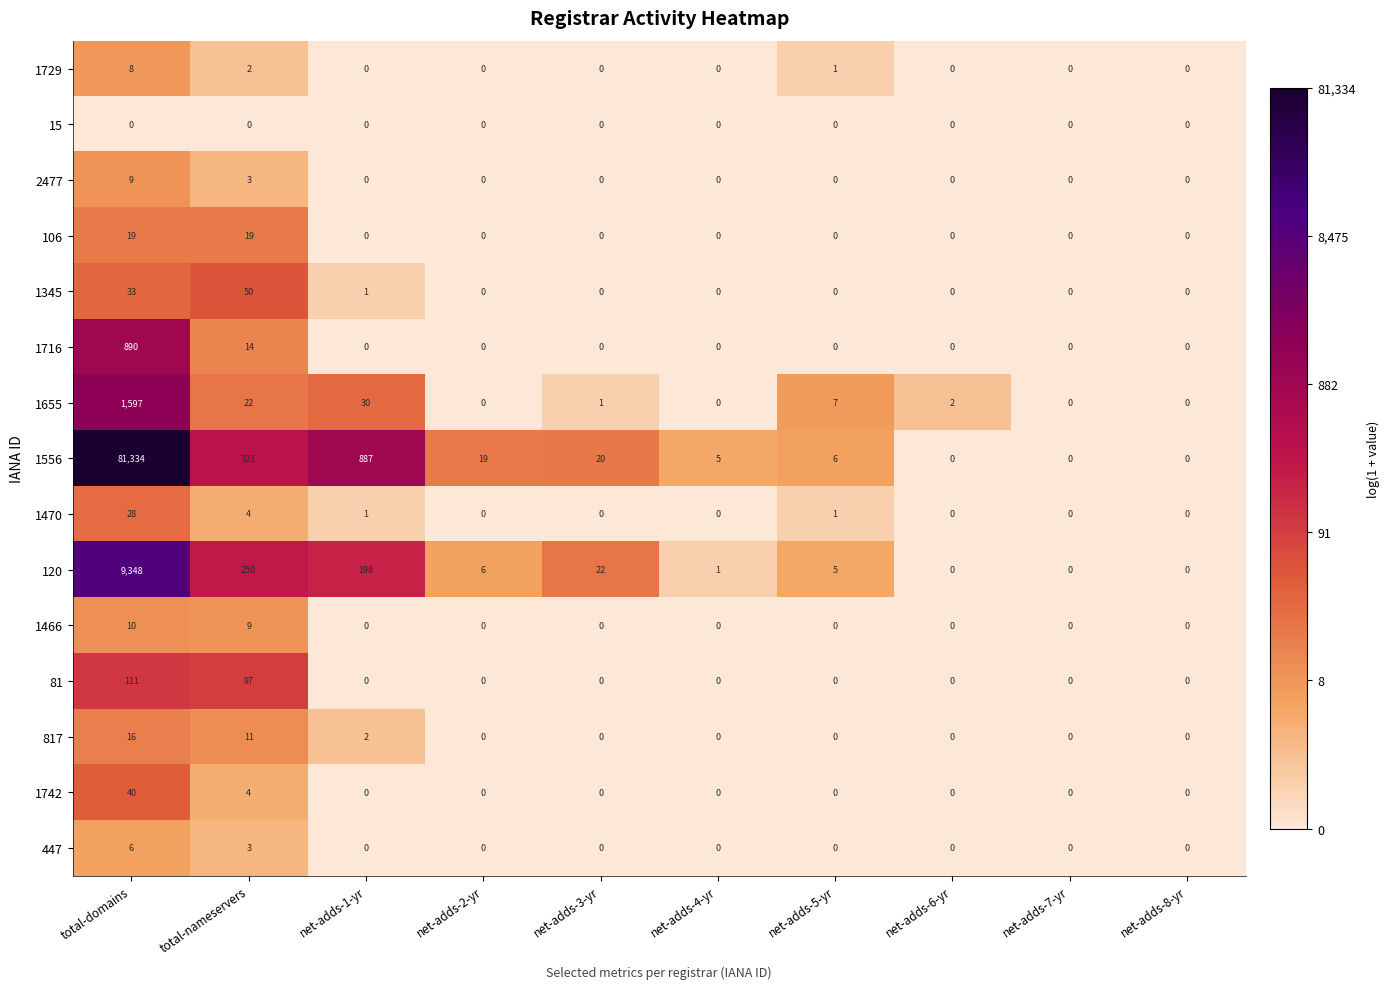

What is the maximum value shown in the chart?

81334